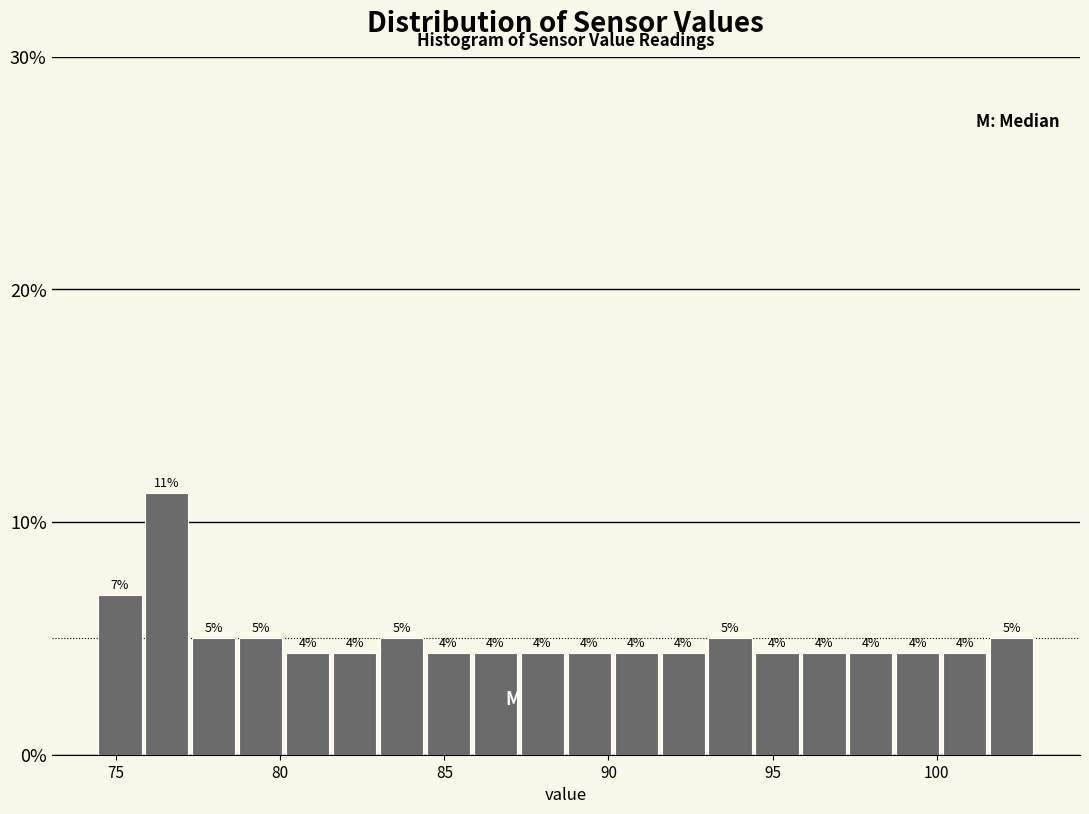

Around what value on the x-axis is the tallest bar? Give the approximate position of its centre, as read against the axis.

76.5